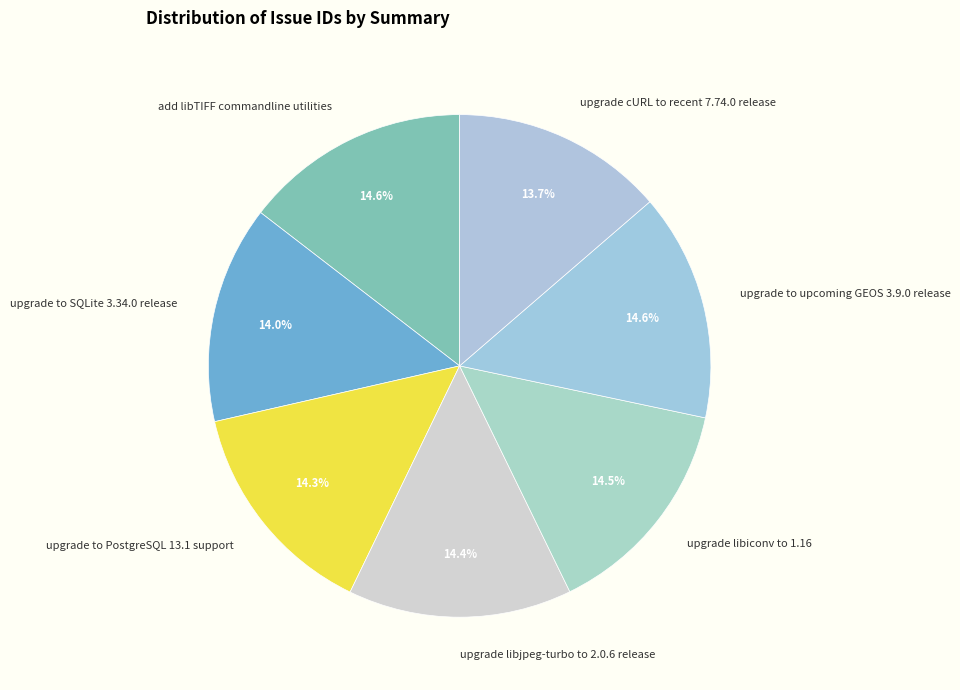

Is it true that upgrade libjpeg-turbo to 2.0.6 release is 25% of the pie?

False